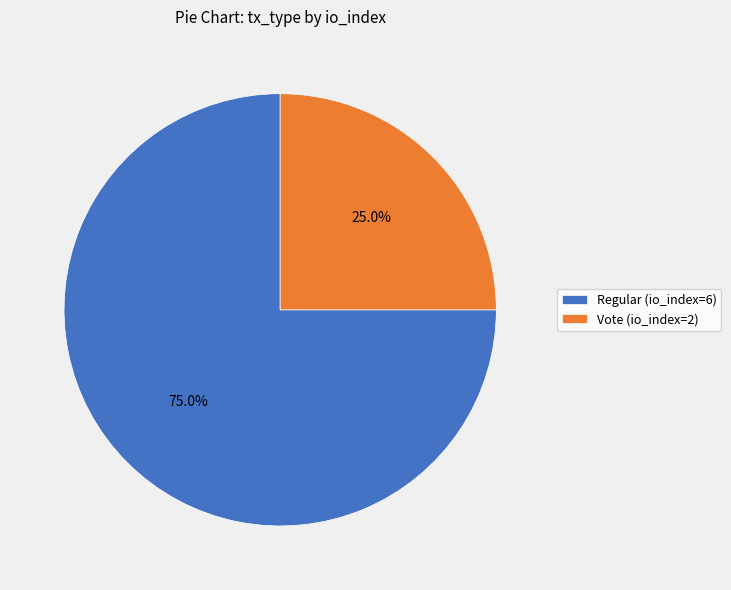

What is the smallest slice in the pie chart?

Vote (io_index=2)